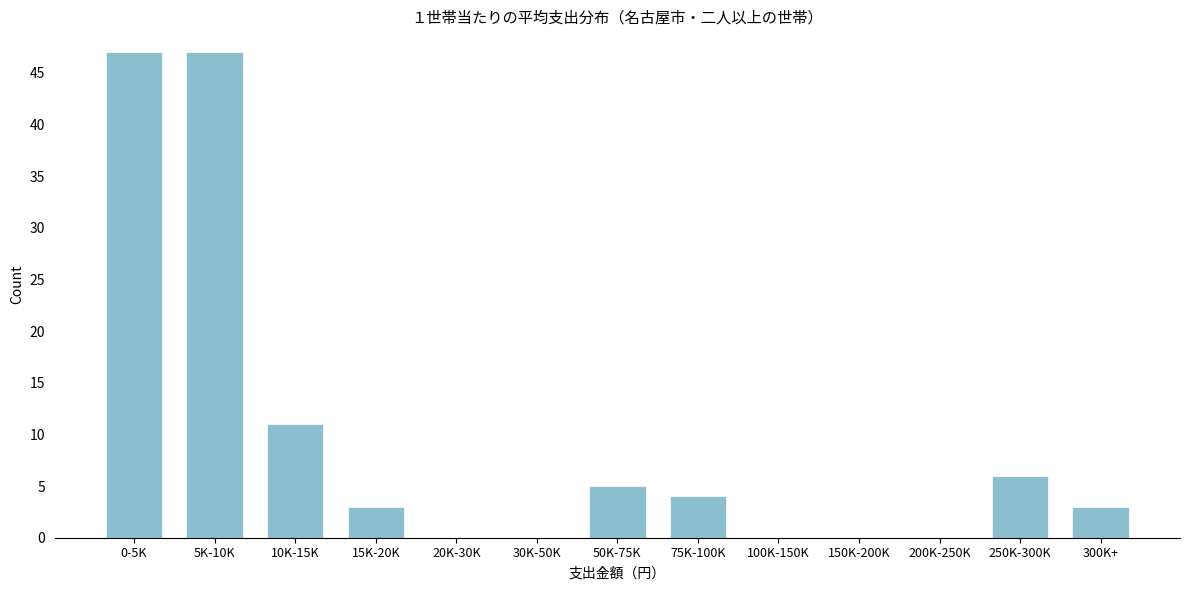

Reading left to right, extract all data points from this chart.

0-5K=47	5K-10K=47	10K-15K=11	15K-20K=3	20K-30K=0	30K-50K=0	50K-75K=5	75K-100K=4	100K-150K=0	150K-200K=0	200K-250K=0	250K-300K=6	300K+=3